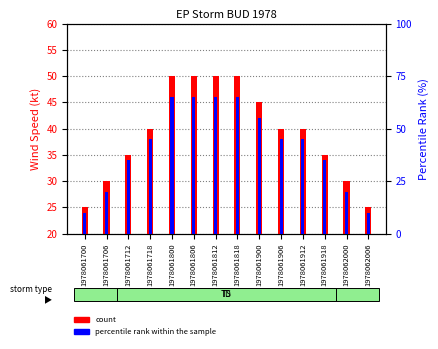

Which series has the largest range (max minus min)?

percentile rank within the sample